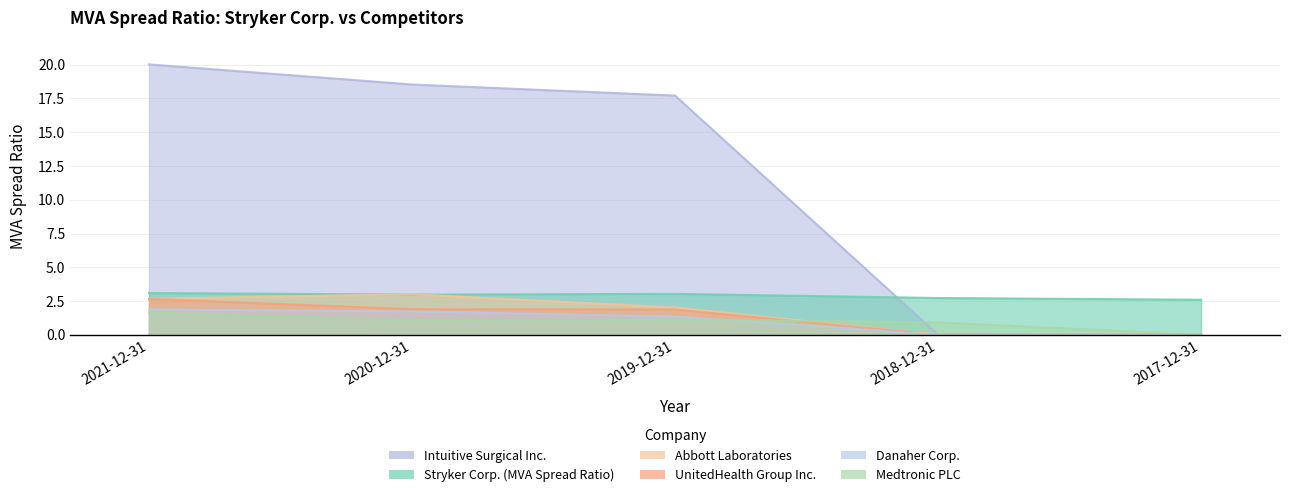

Between 2019-12-31 and 2018-12-31, which series saw the biggest shift?

Intuitive Surgical Inc.